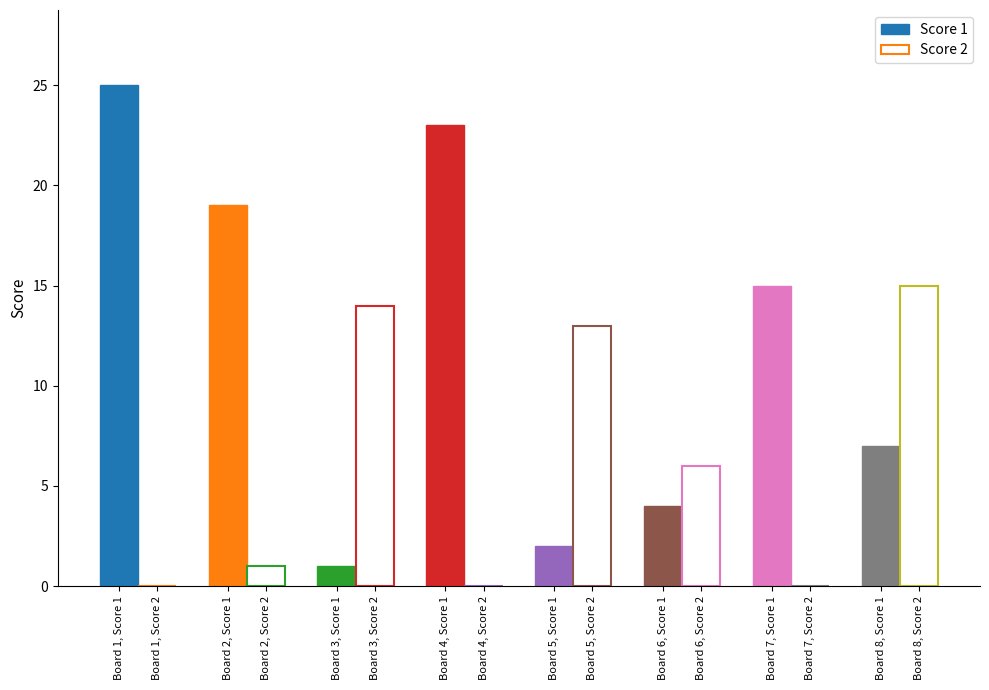

What are all the series names shown in the legend?

Score 1, Score 2